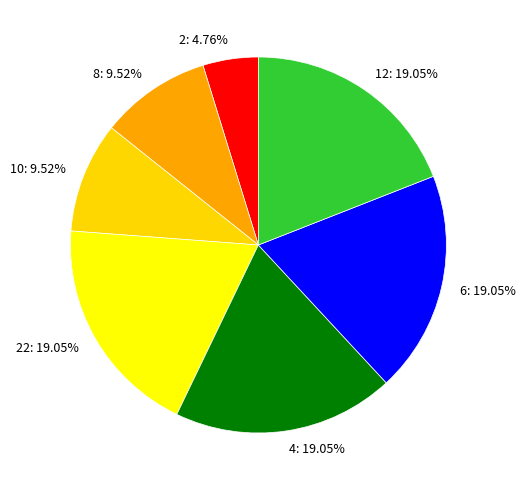

Which slice is the smallest?

2: 4.76%